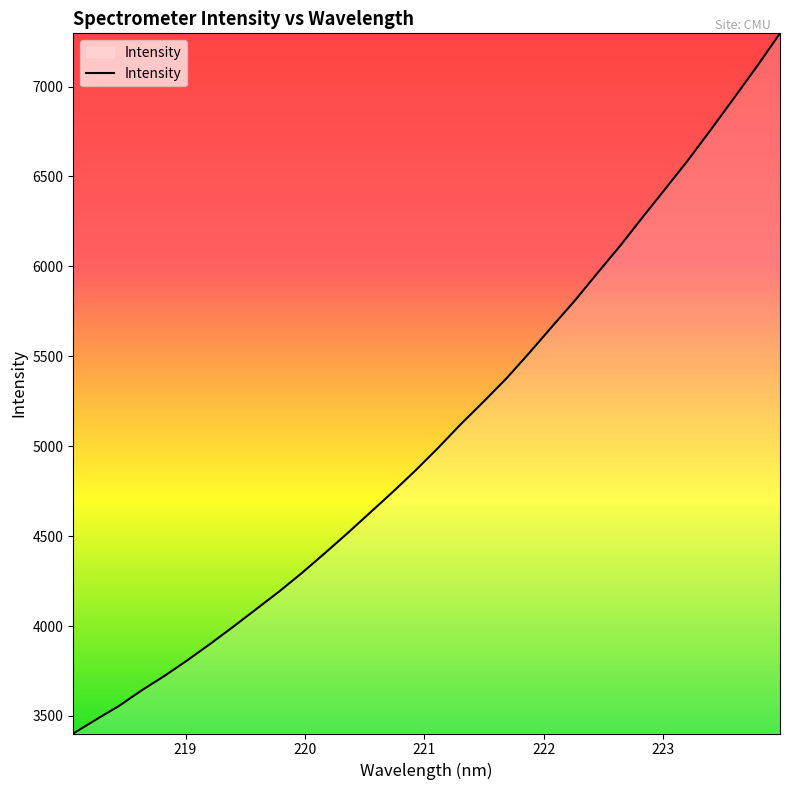

Does the chart have visible grid lines?

No